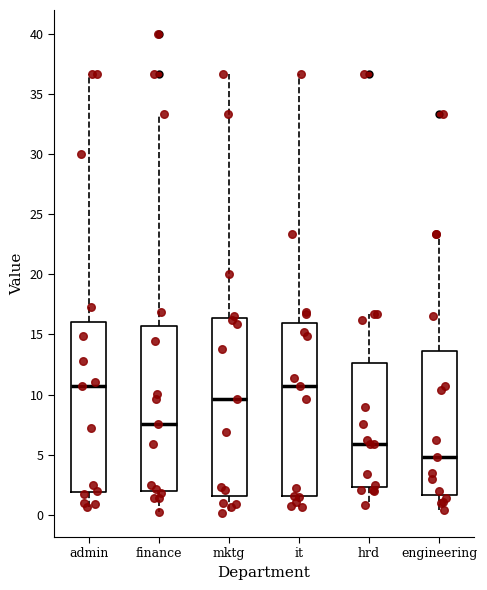

Where is the lower edge of the box for it on the y-axis? The values are not printed on the chart, so give them approximately, as read against the axis.

1.5